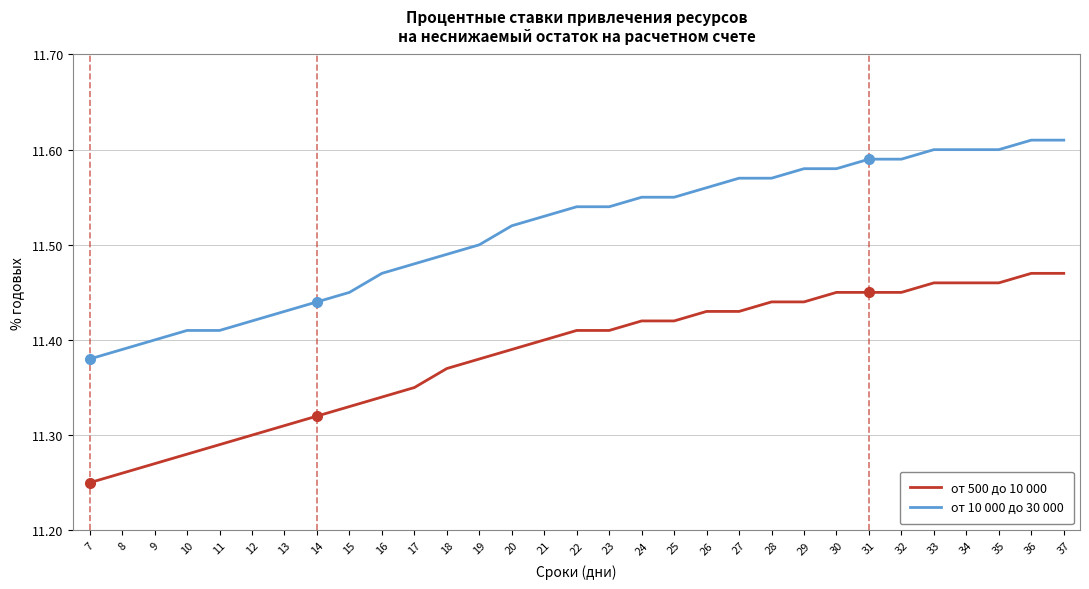

What is the total value across all series at 31?

23.0